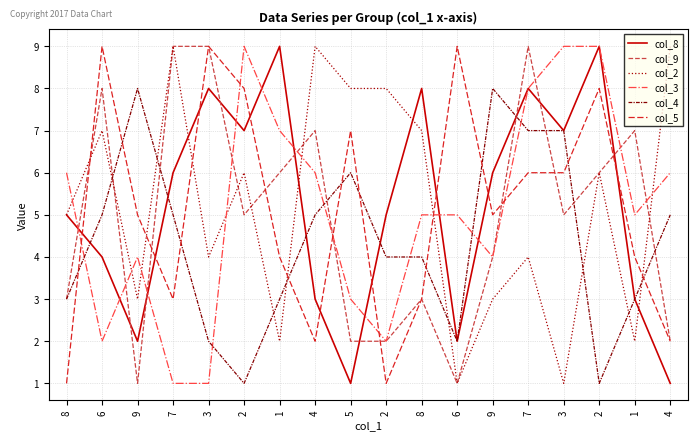

Between 1 and 6, which series saw the biggest shift?

col_8